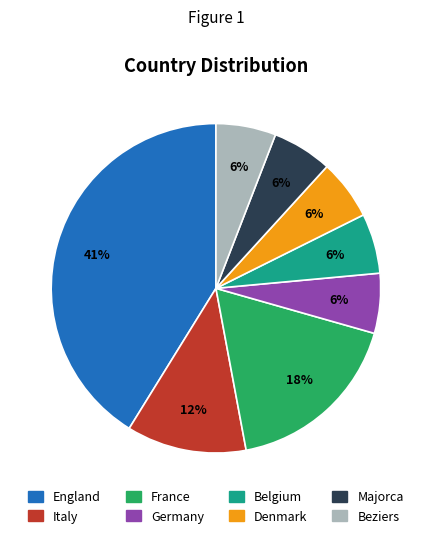

Is there a majority slice in this chart?

No